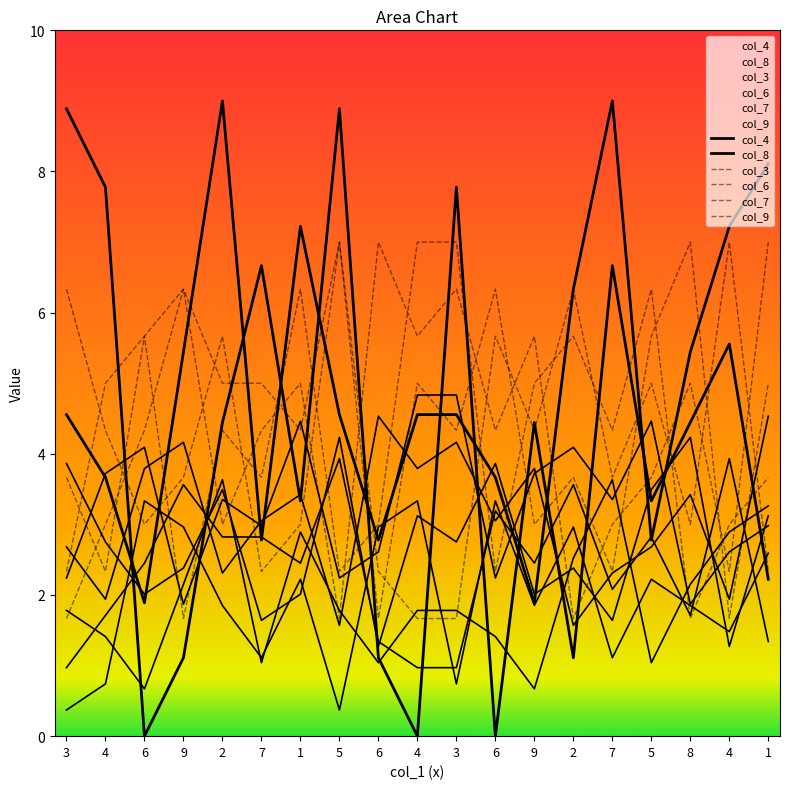

At which label is col_3 closest to 4?

7